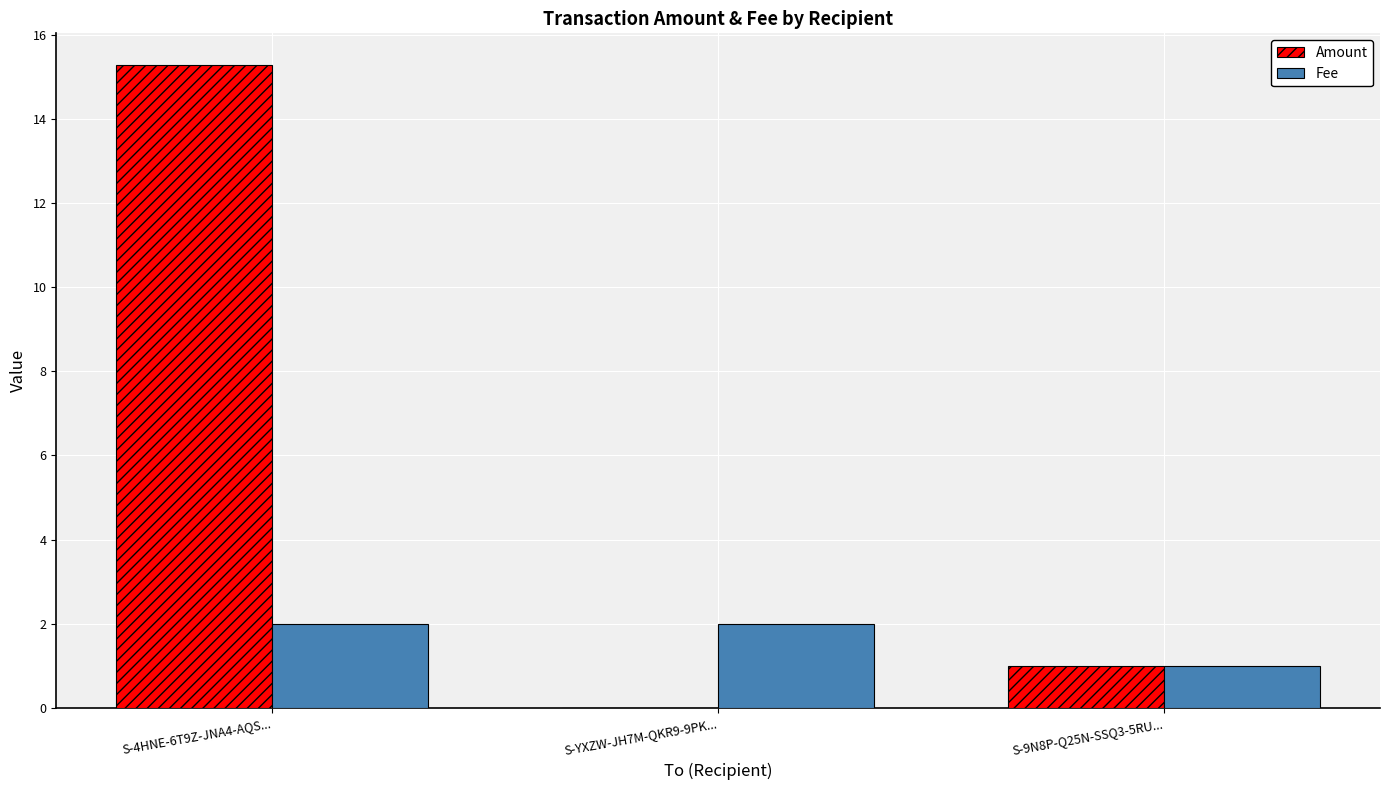

Reading left to right, transcribe all the data shown in this chart.

Amount: 15.3	0.0	1.0
Fee: 2.0	2.0	1.0